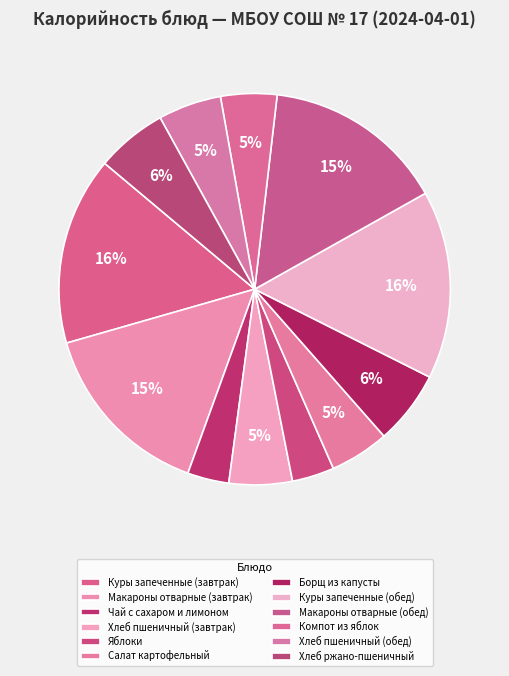

How many segments does this pie chart have?

12